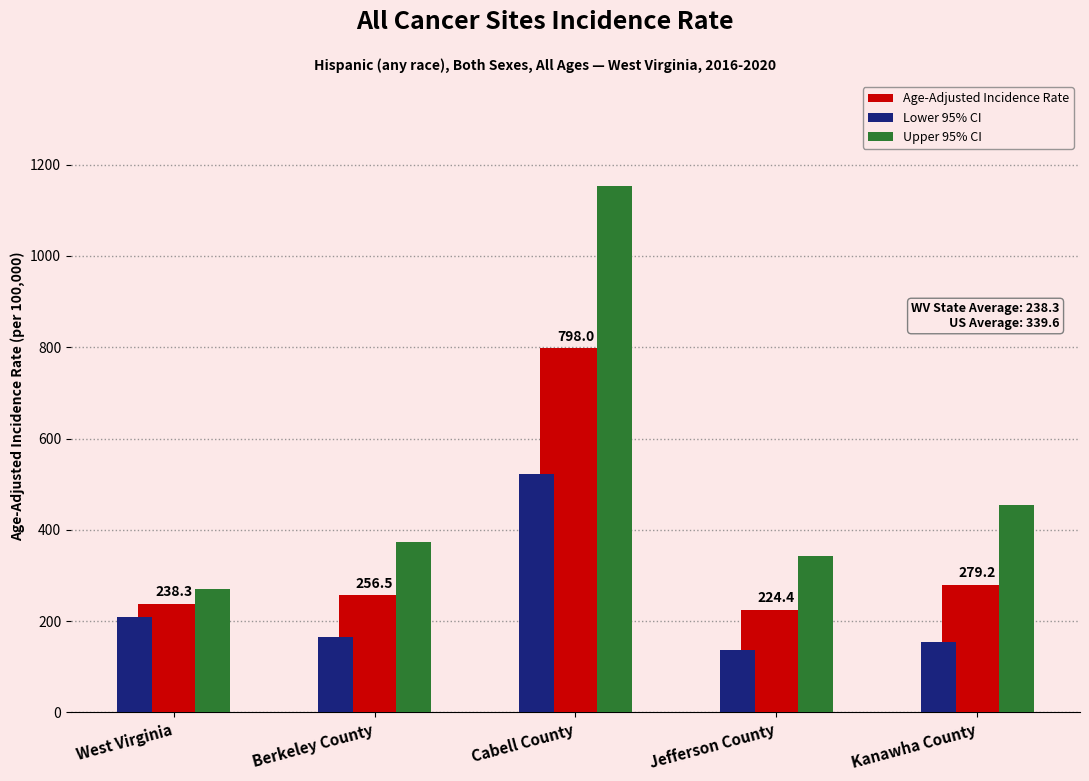

How many data points does each series have?

5